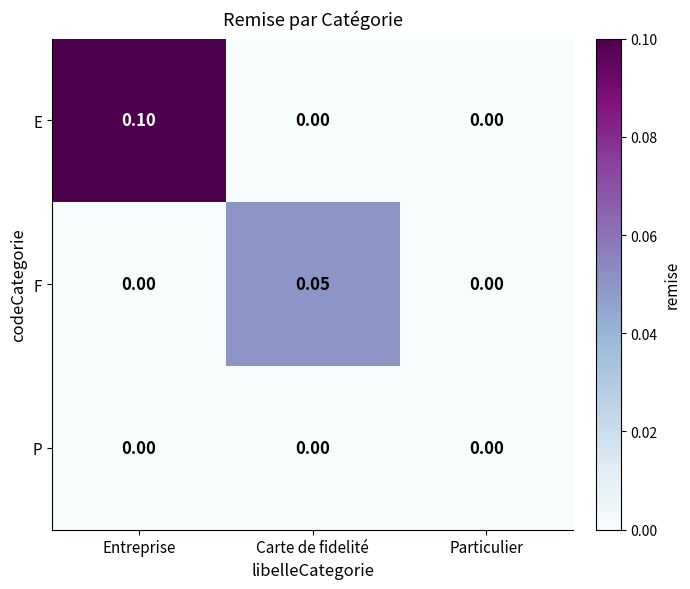

Is the value of E at Entreprise greater than the value of F at Entreprise?

Yes